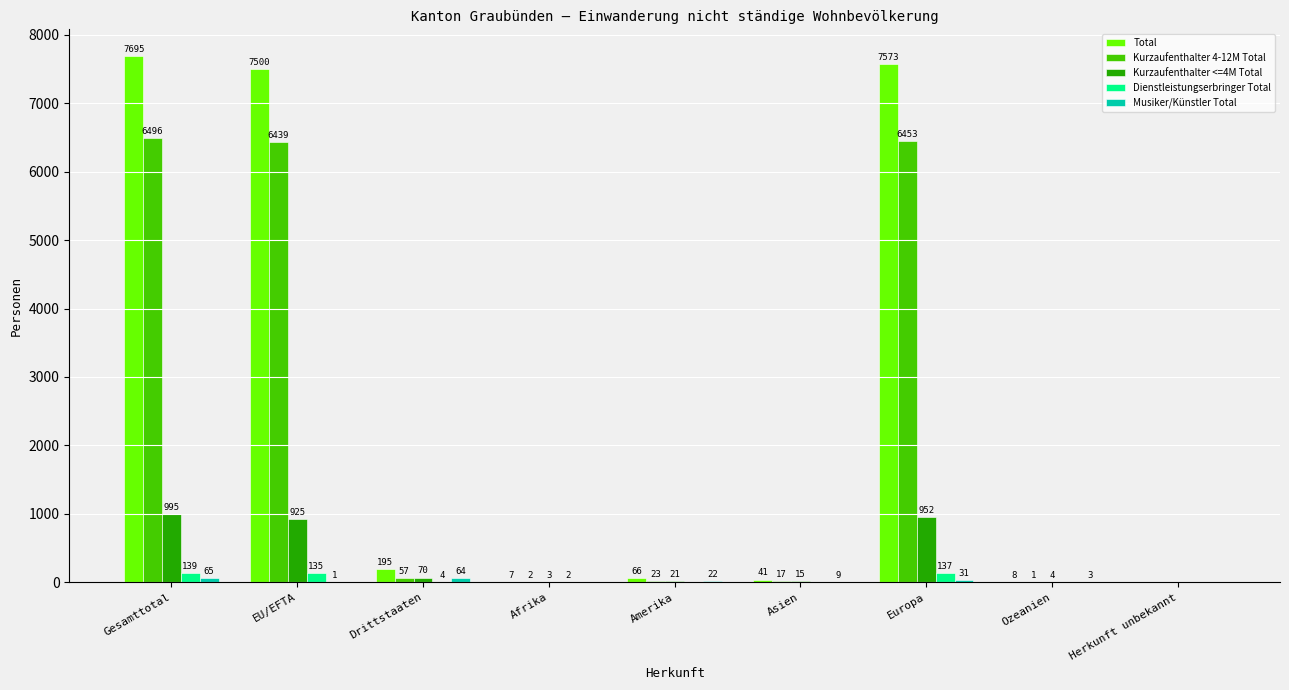

Count the number of categories in the chart.

9